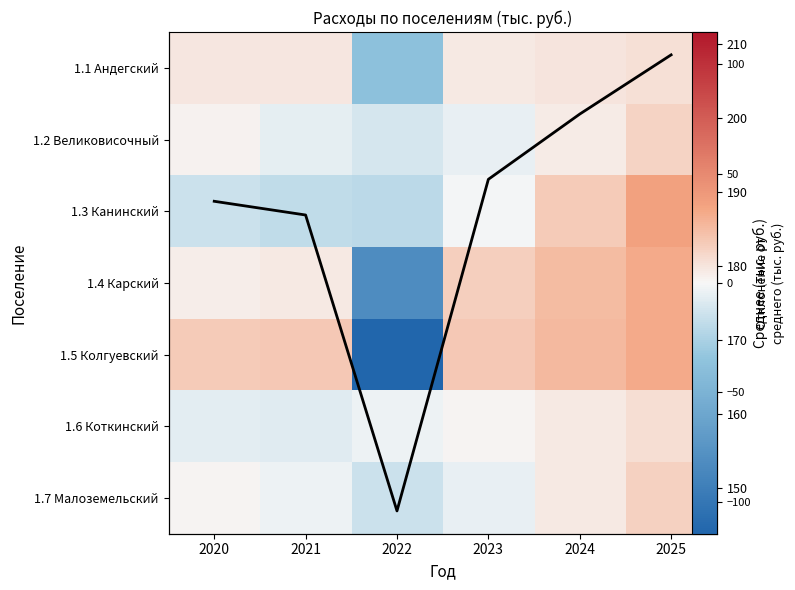

Between 2025 and 2022, which is larger?

2025